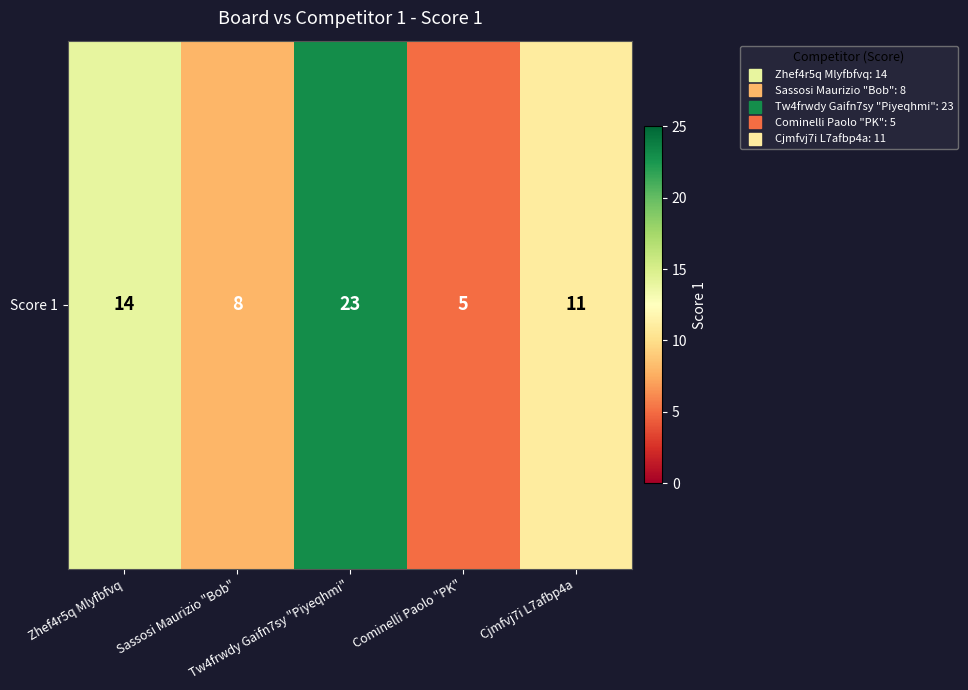

What is the difference between the second highest and second lowest values?

6